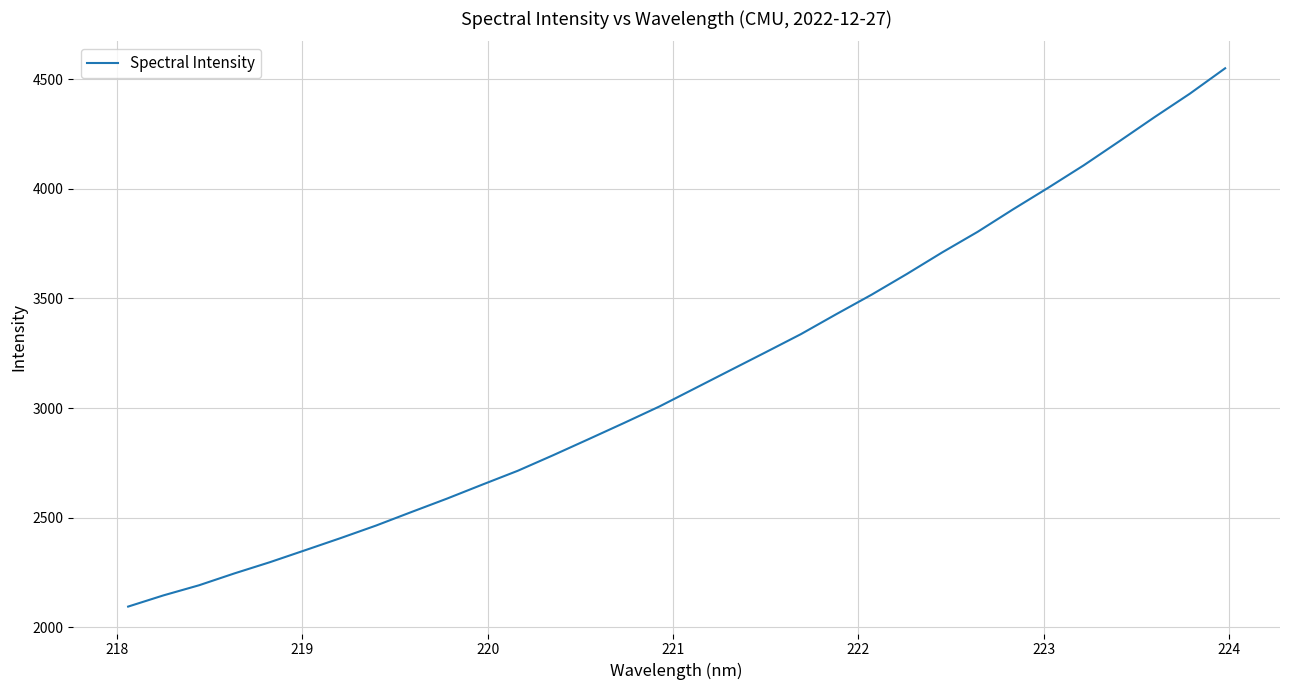

What is the difference between the maximum and minimum values?

2454.5